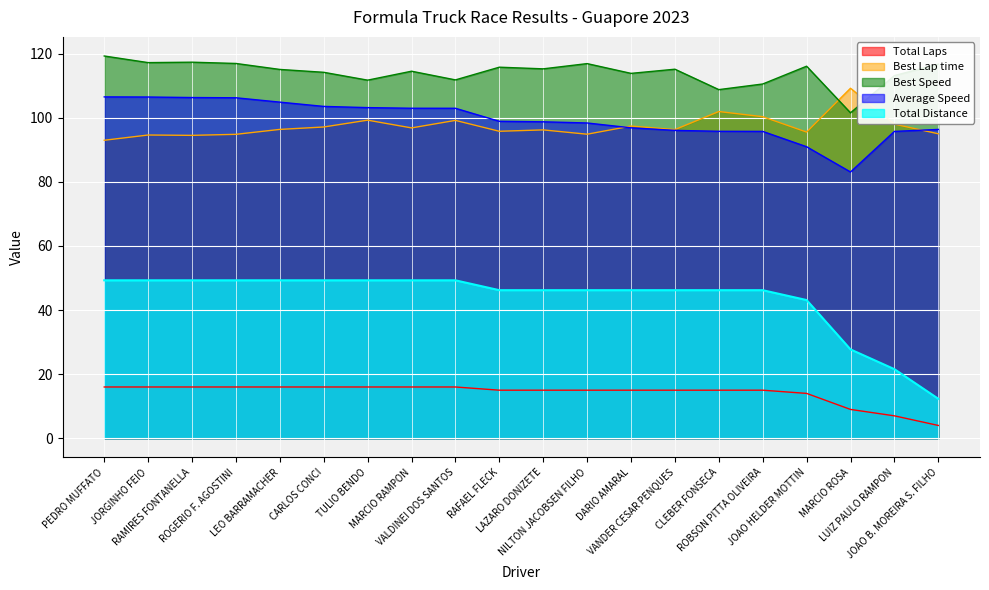

What is the label of the 10th point from the right?

LAZARO DONIZETE